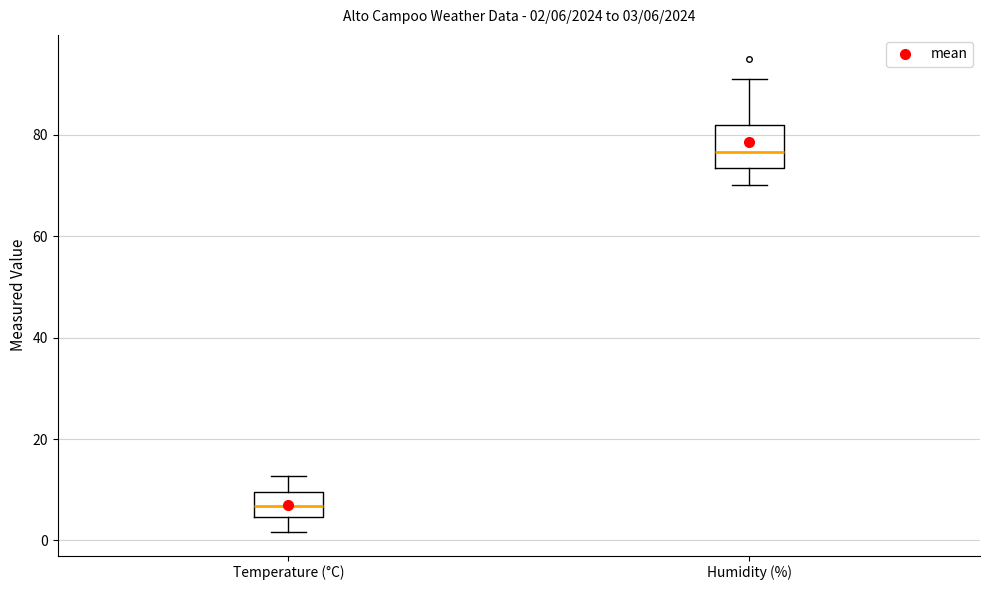

Which box has the lowest median line?

Temperature (°C)